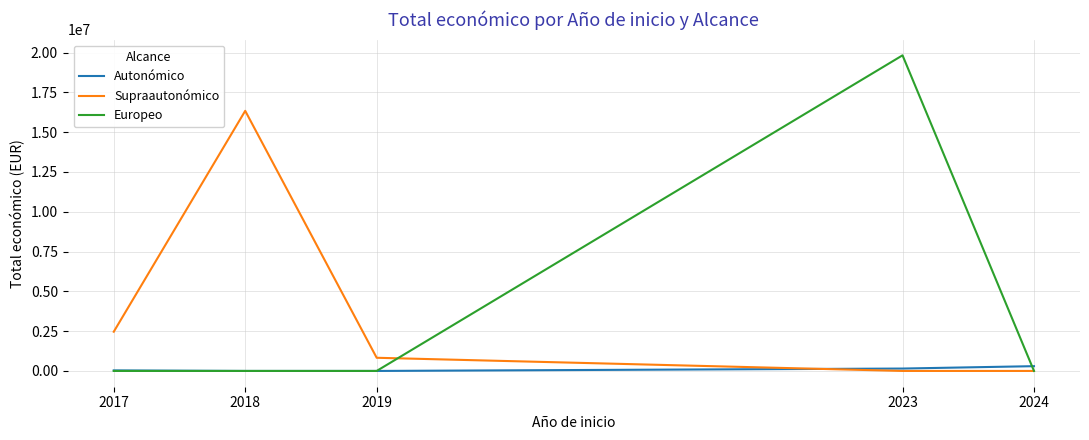

Does the chart display data point markers on the line(s)?

No